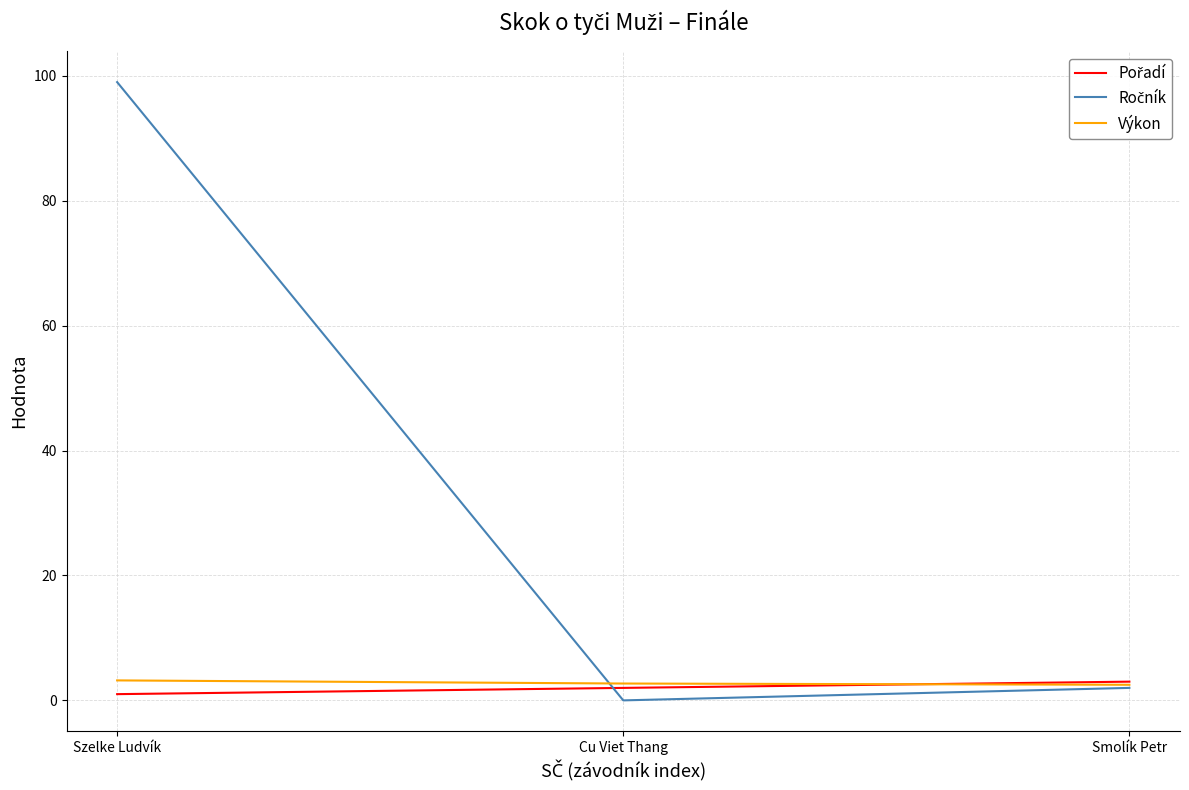

What is the greatest value displayed?

99.0